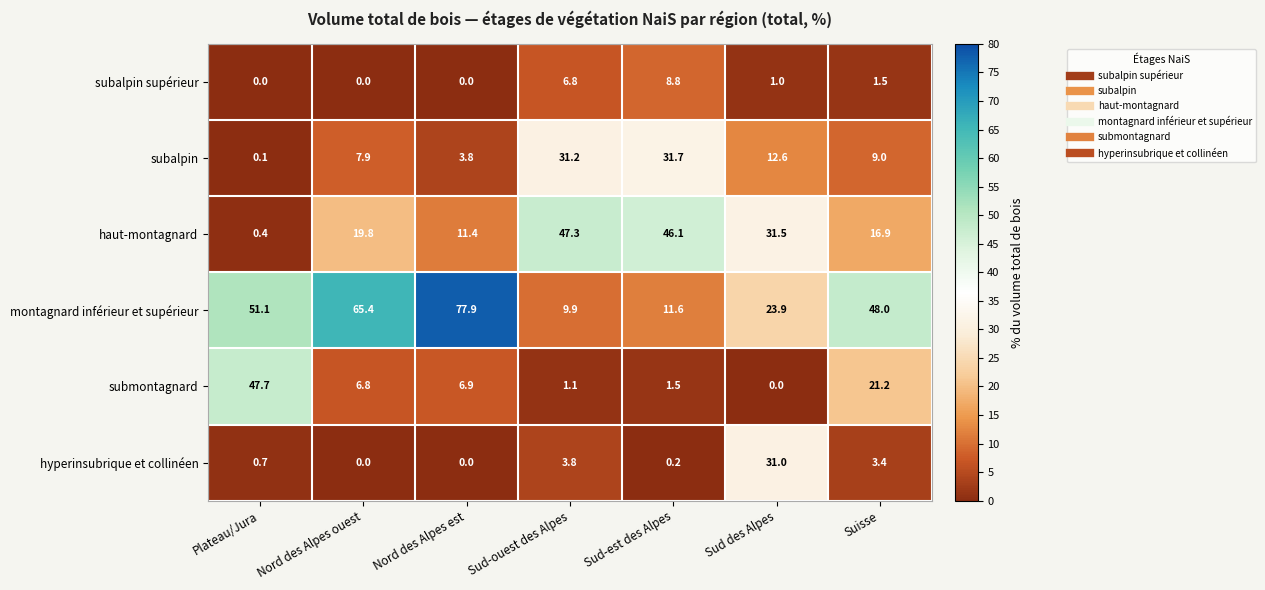

True or false: subalpin has a value of 12.6 at Sud des Alpes.

True